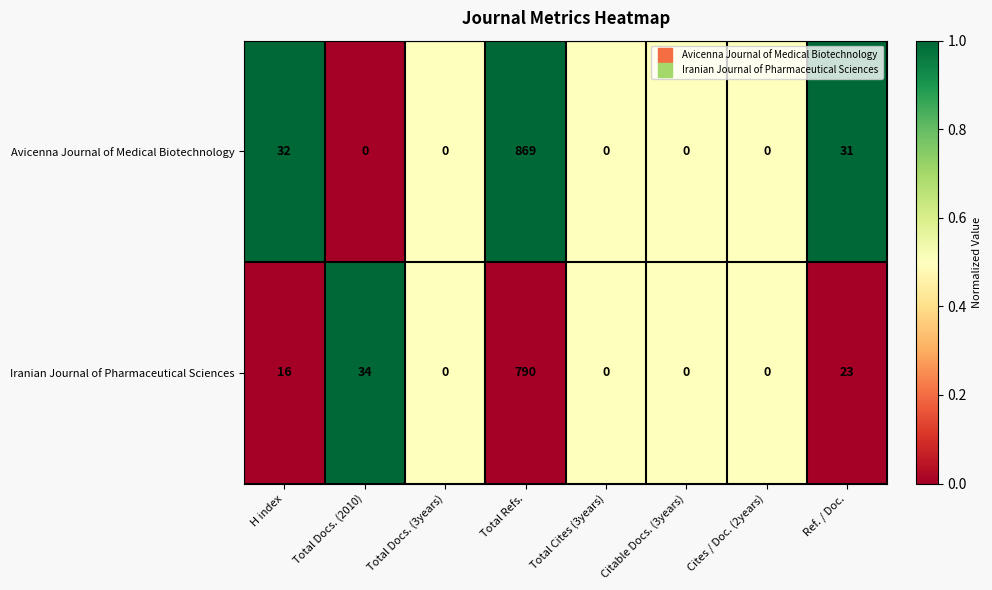

Rank the series by their average value, from lowest to highest.

Iranian Journal of Pharmaceutical Sciences, Avicenna Journal of Medical Biotechnology